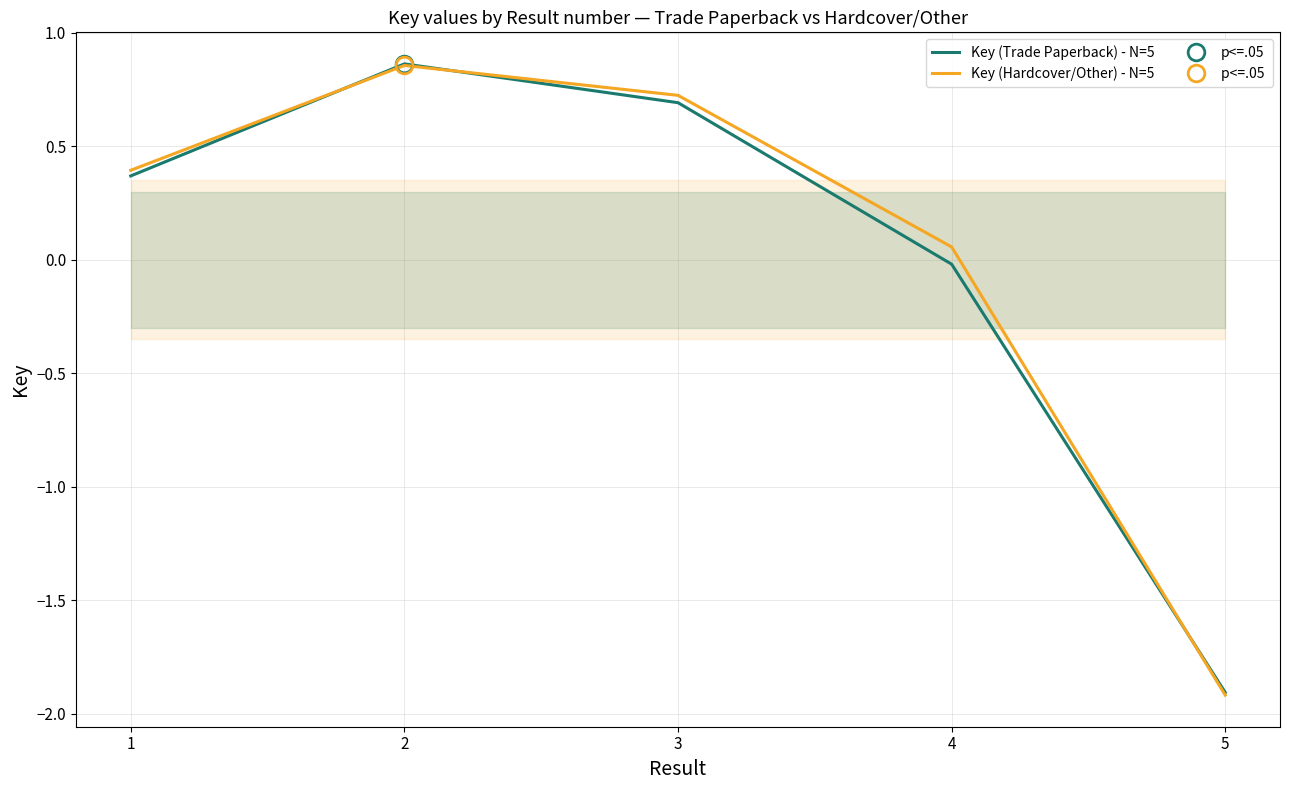

Is the value of Key (Trade Paperback) - N=5 at 1 greater than the value of Key (Hardcover/Other) - N=5 at 5?

Yes